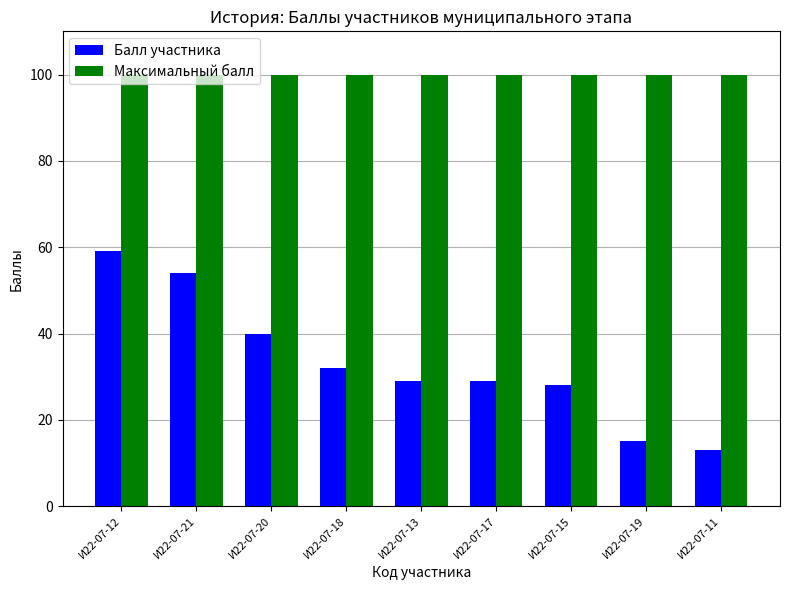

What value does the Балл участника series have at И22-07-11, to the nearest 10?

10